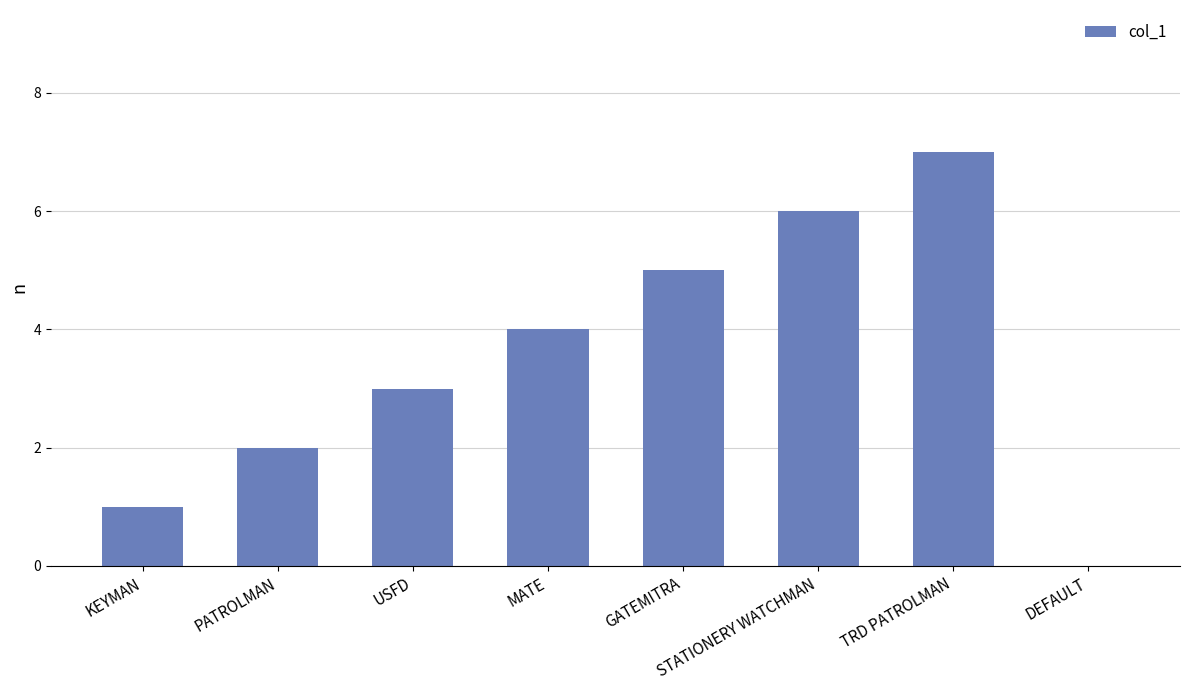

How many data points does each series have?

8